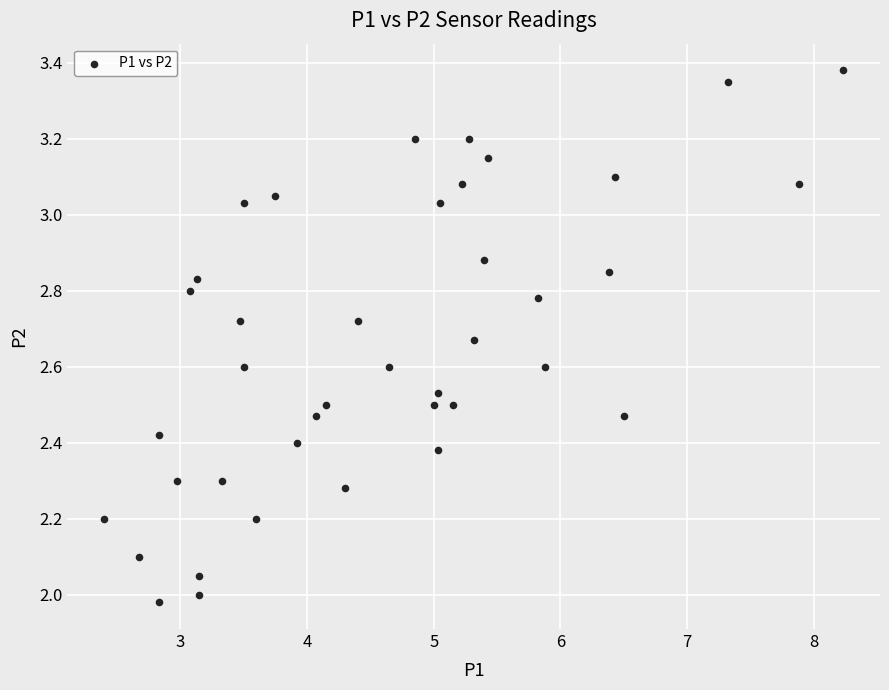

What is the range of X values (max minus min)?

5.8